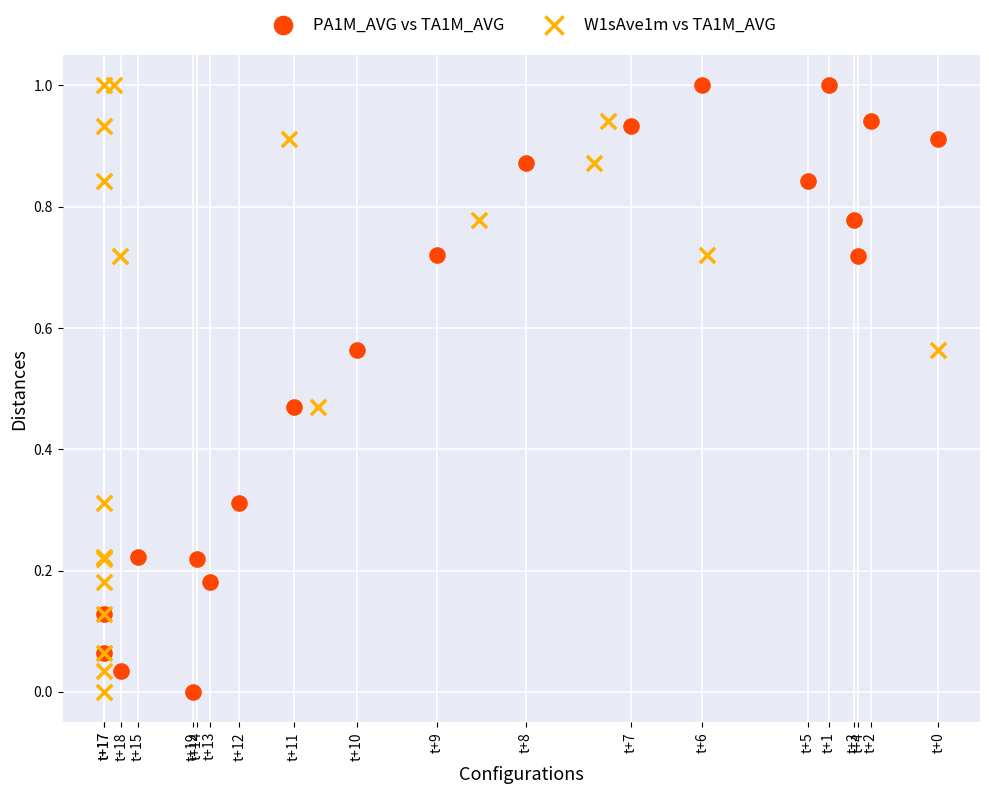

What are all the series names shown in the legend?

PA1M_AVG vs TA1M_AVG, W1sAve1m vs TA1M_AVG